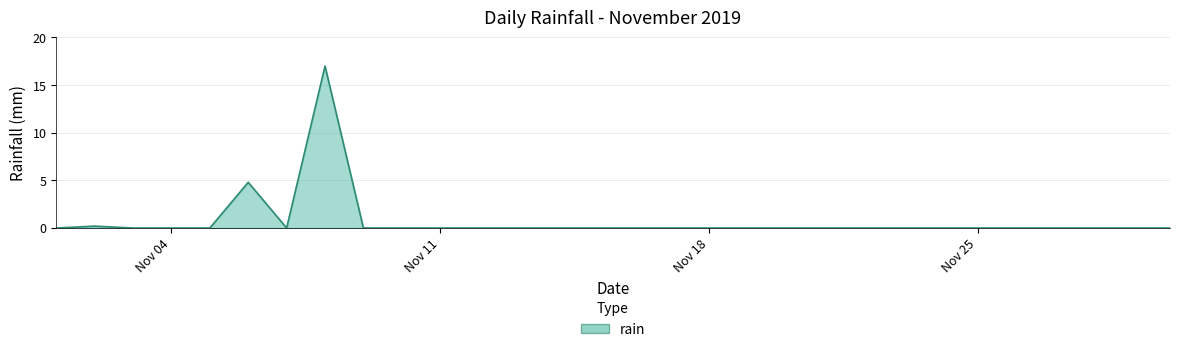

How many points are higher than both their immediate neighbors (excluding endpoints)?

3